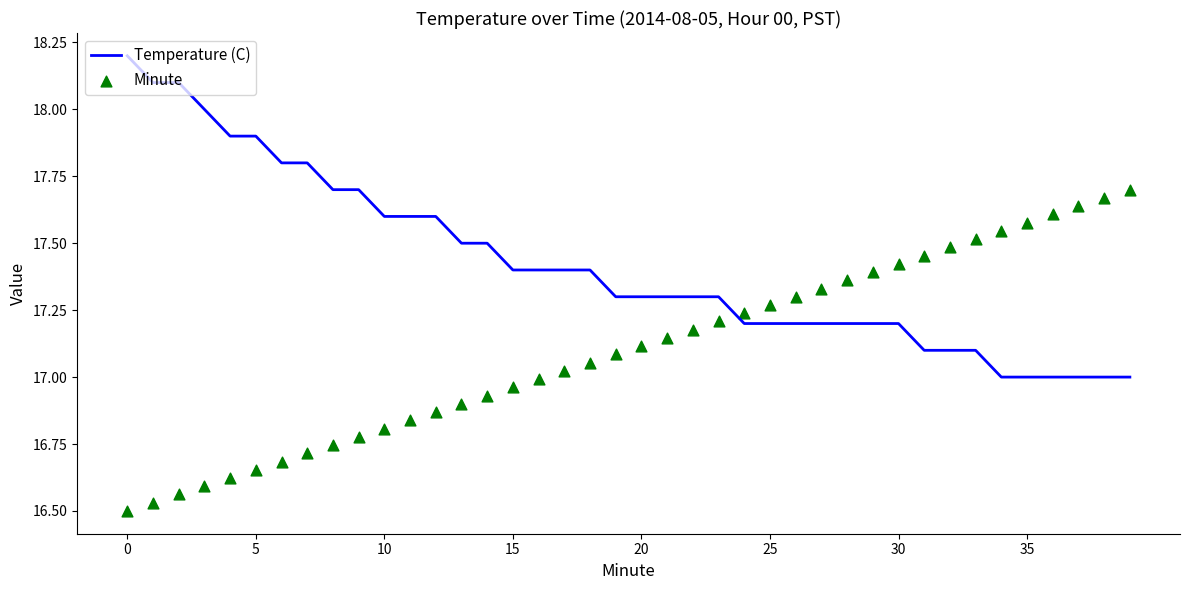

Which series contains the highest Y value?

Temperature (C)